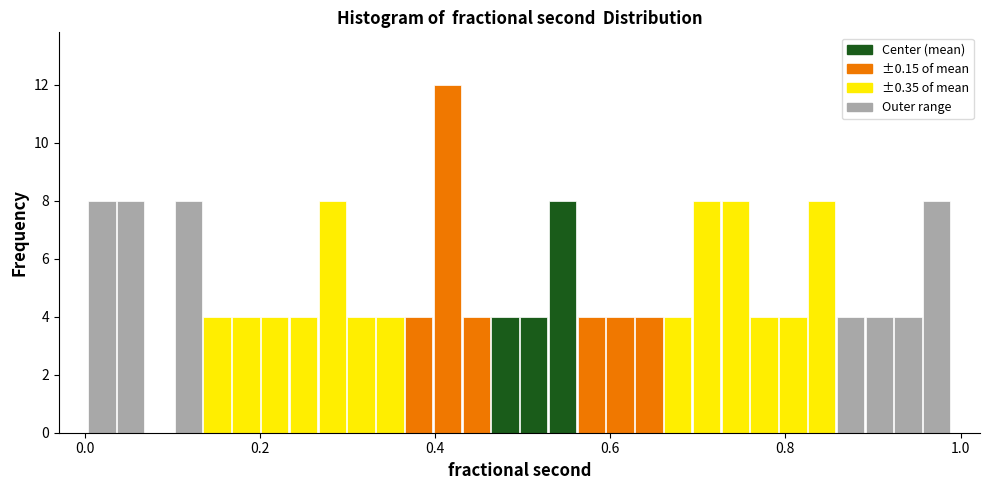

Around what value on the x-axis is the tallest bar? Give the approximate position of its centre, as read against the axis.

0.42